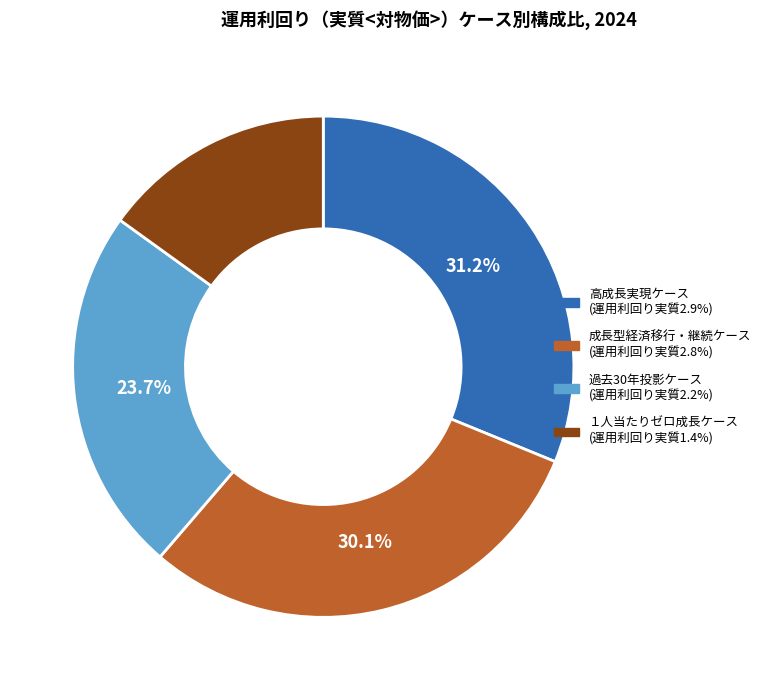

To the nearest percent, what portion does １人当たりゼロ成長ケース represent?

15%